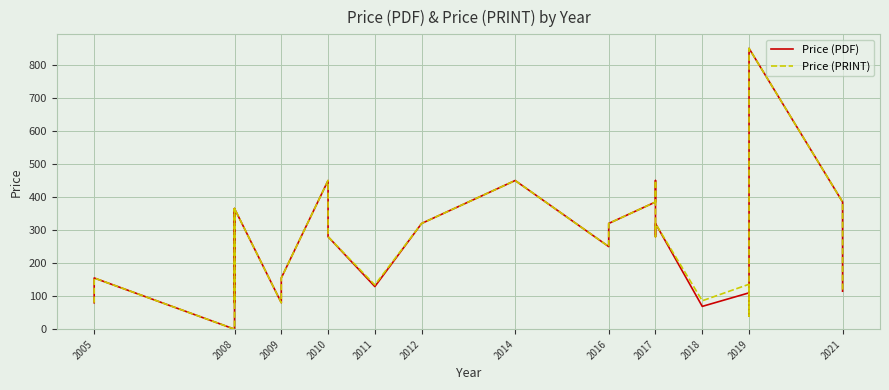

In Price (PDF), how many points are higher than both neighbors (excluding endpoints)?

8